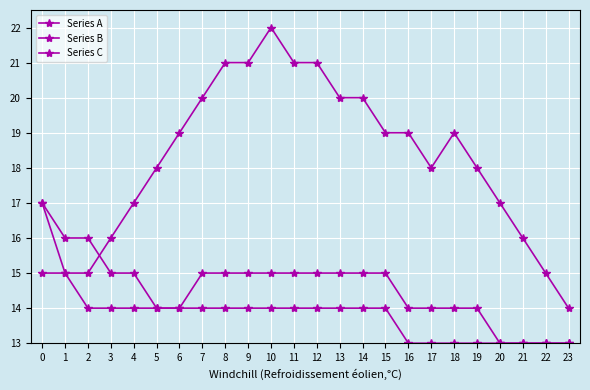

Which label corresponds to the smallest value in the chart?

20